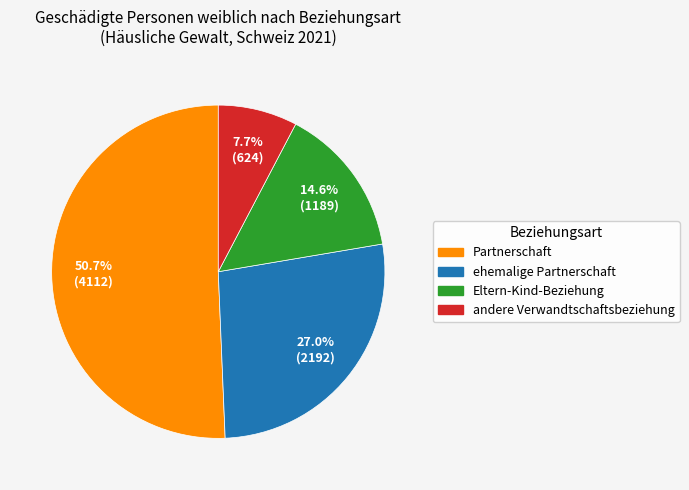

To the nearest percent, what is the difference between the Eltern-Kind-Beziehung and Partnerschaft slice percentages?

36%